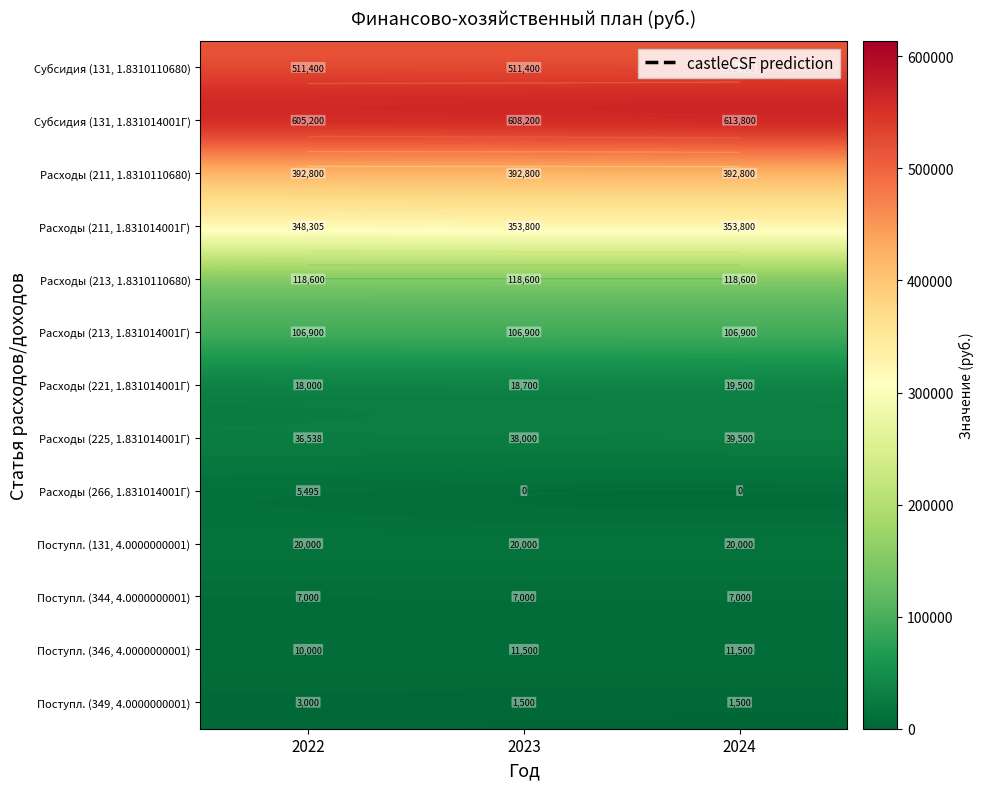

True or false: Расходы (211, 1.831014001Г) has a value of 348305.5 at 2022.

True